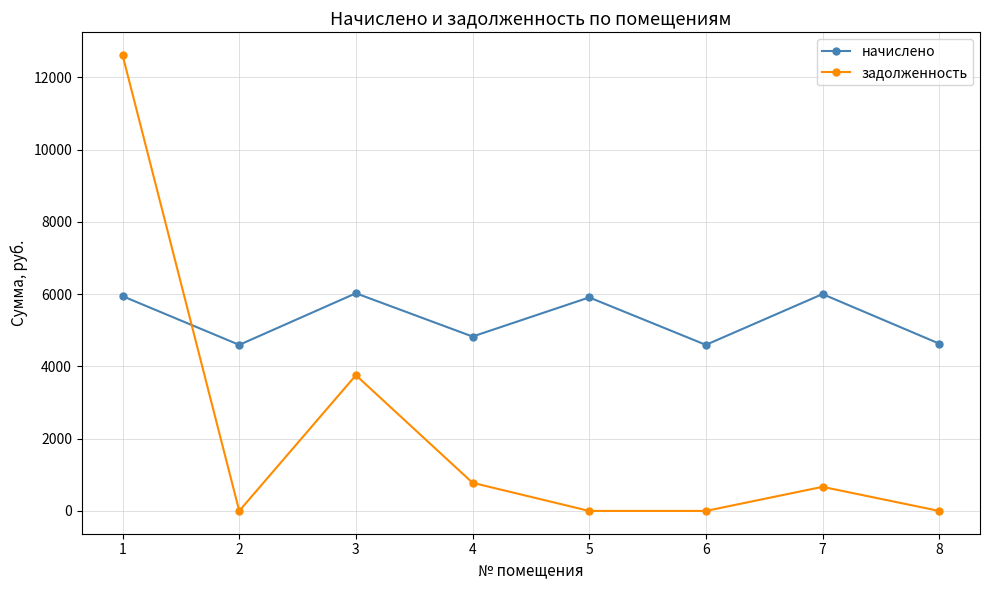

Is it true that задолженность equals 778.9 at 4?

True